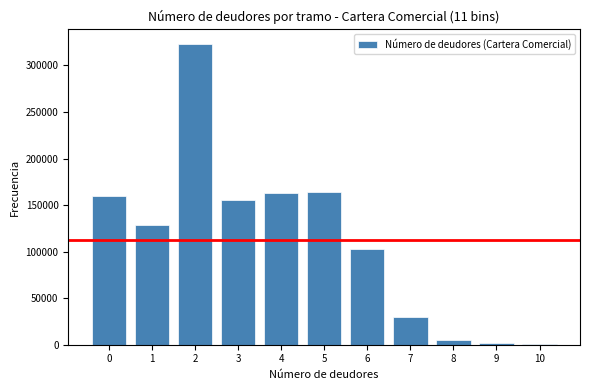

What is the sum of all values?

1234506